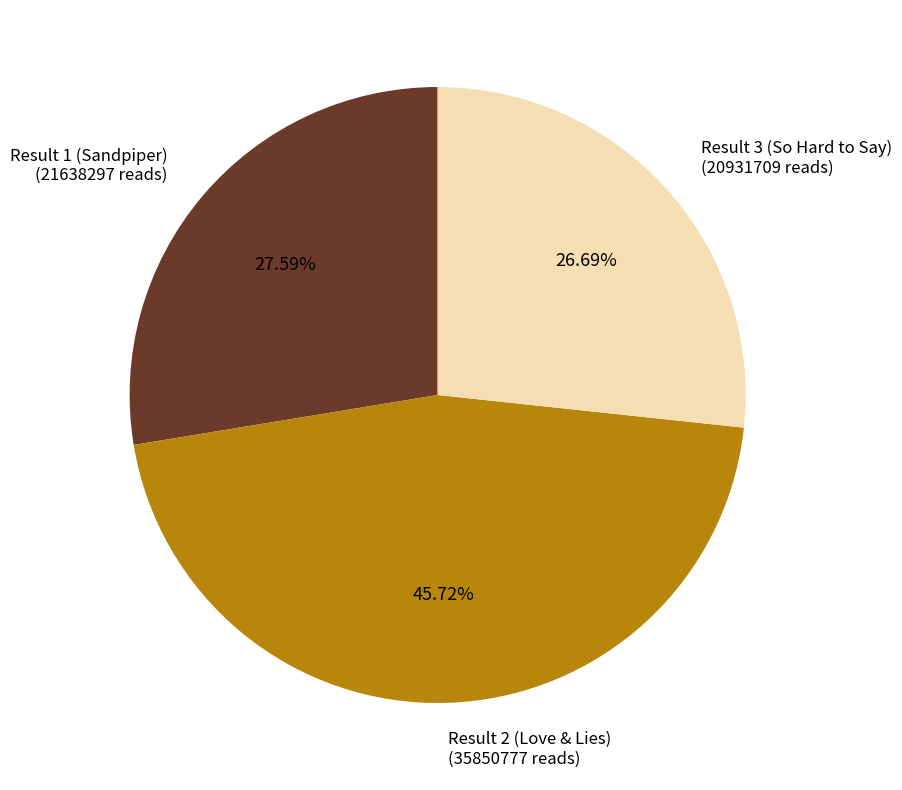

What percentage is the Result 3 (So Hard to Say) slice, to the nearest percent?

27%